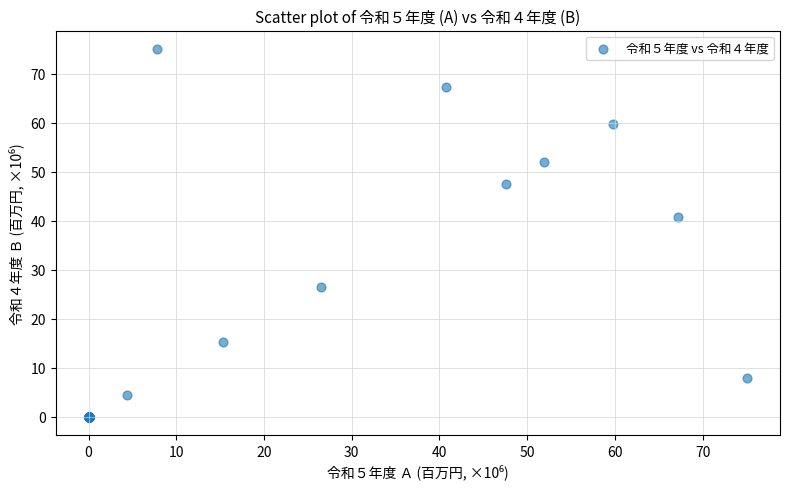

What Y value in the scatter plot is closest to 37?

40.7